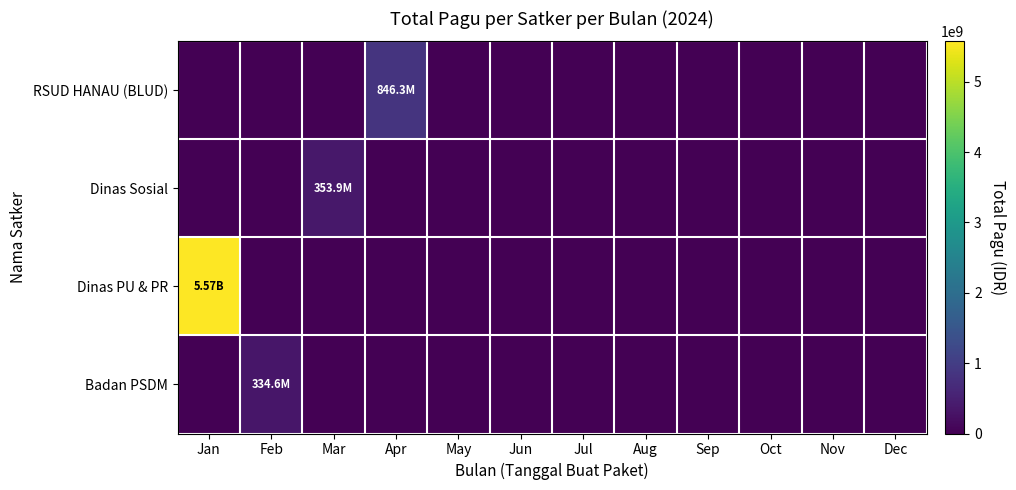

Which series has the largest total across all categories?

Dinas PU & PR